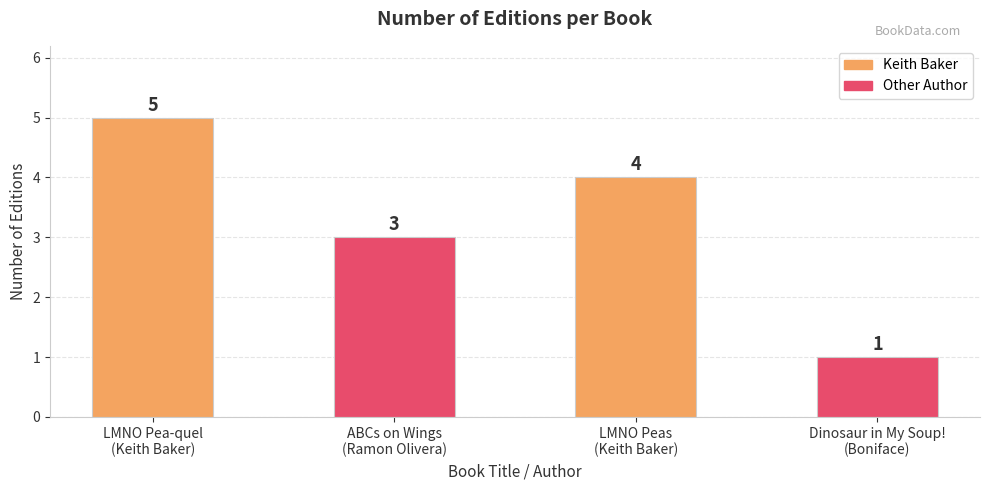

What is the value of the 1st bar from the left?

5